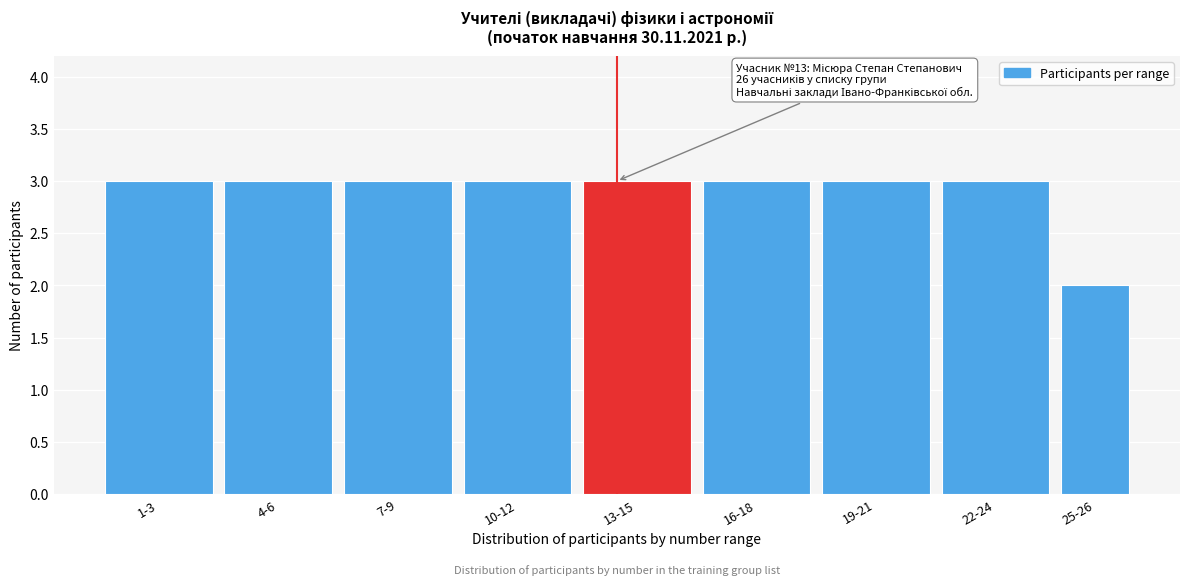

Reading left to right, list all the values displayed in this chart.

1-3=3	4-6=3	7-9=3	10-12=3	13-15=3	16-18=3	19-21=3	22-24=3	25-26=2